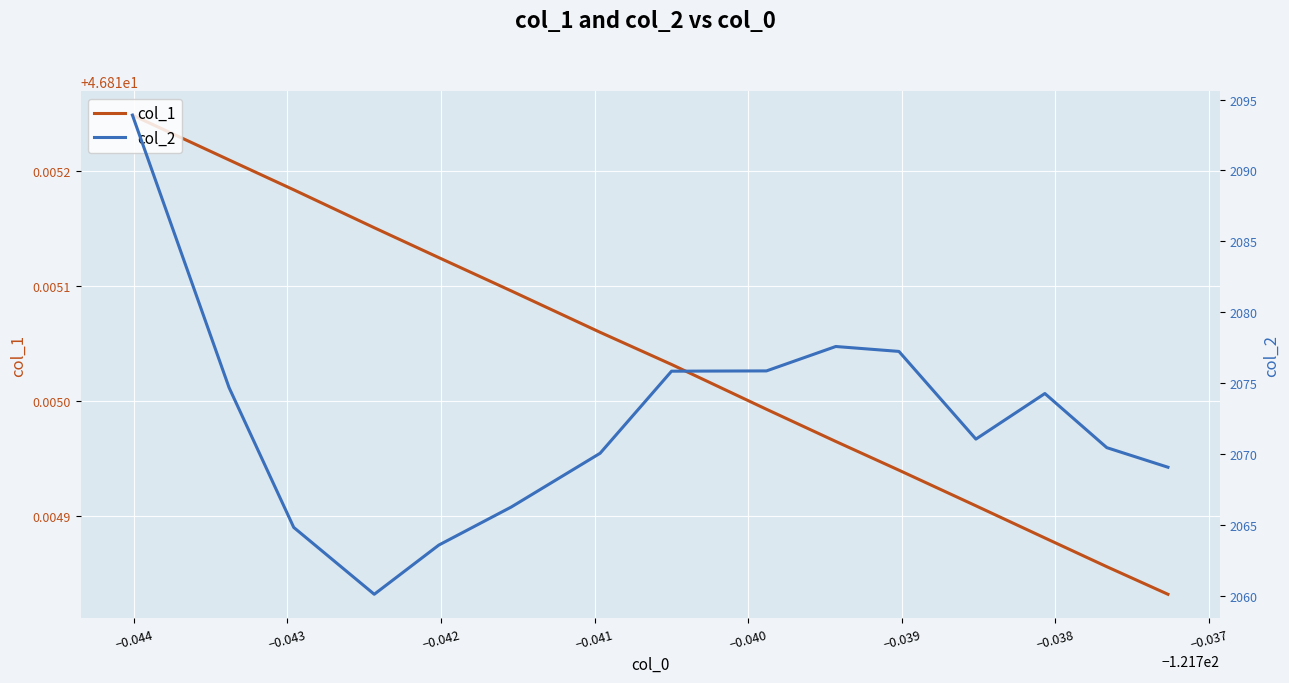

Between −0.039 and −0.037, which series saw the biggest shift?

col_2